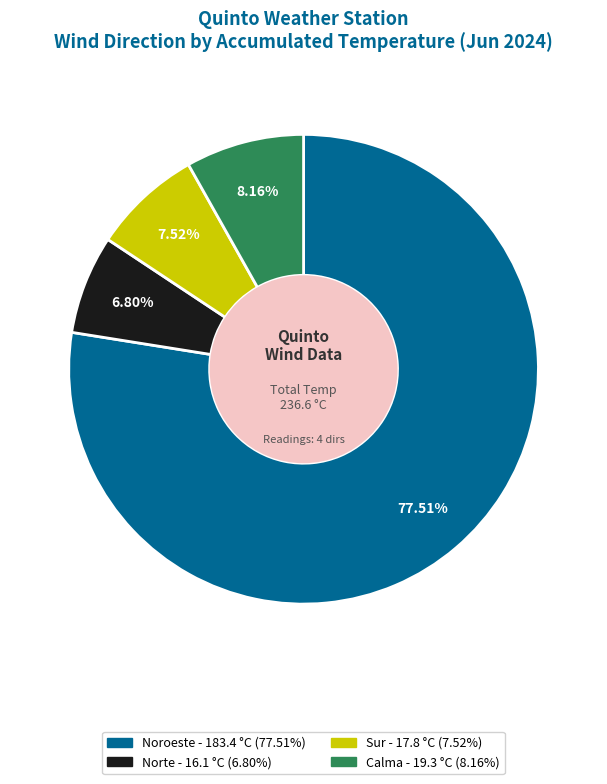

Is there a majority slice in this chart?

Yes